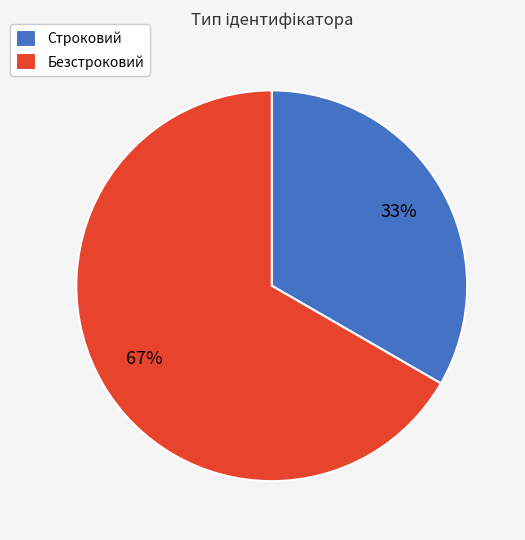

Which category has the biggest portion of the pie?

Безстроковий